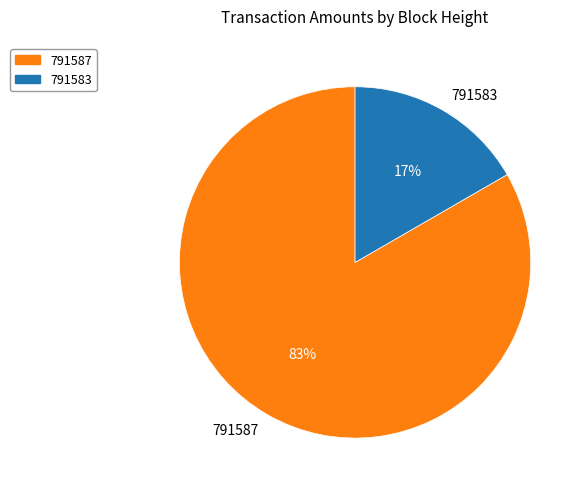

Which slice is the largest?

791587